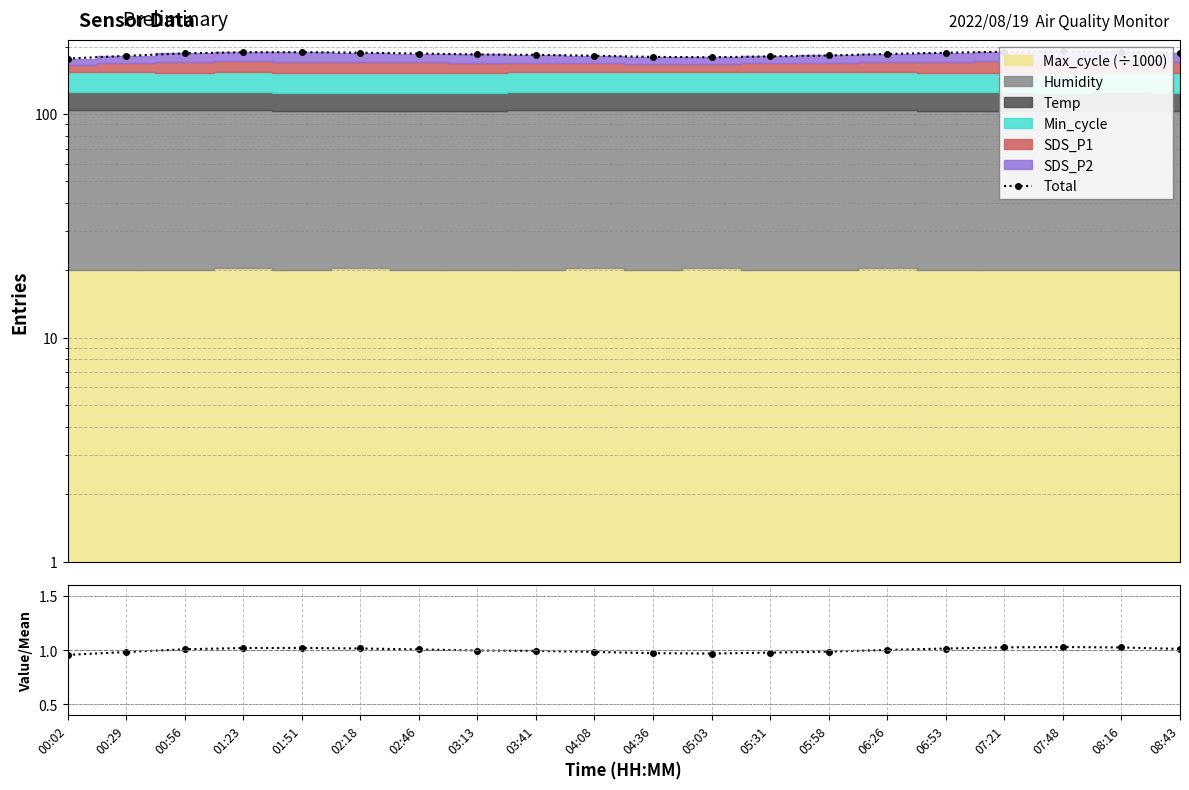

At how many categories does at least one series exceed 7?

20